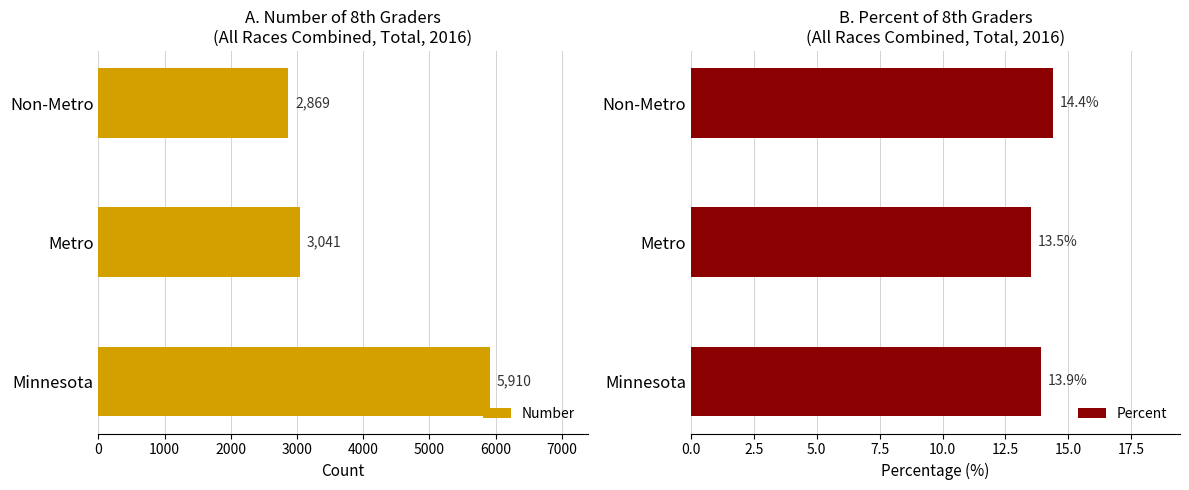

Does the chart contain any negative values?

No